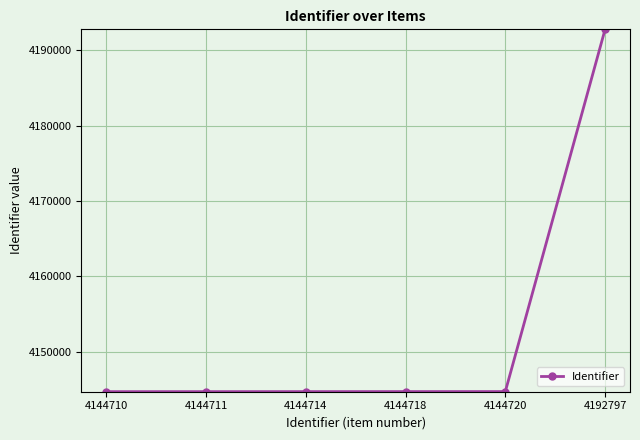

What is the ratio of the value at 4144720 to the value at 4144718?

1.0